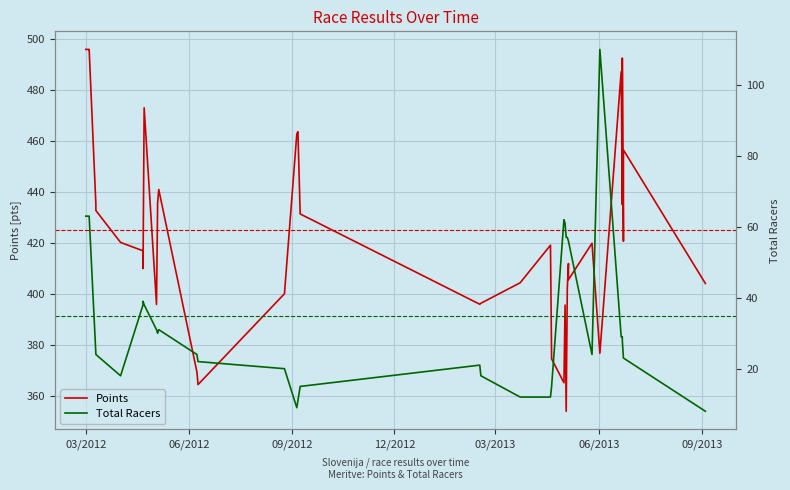

How many interior local peaks does the Points series have?

10